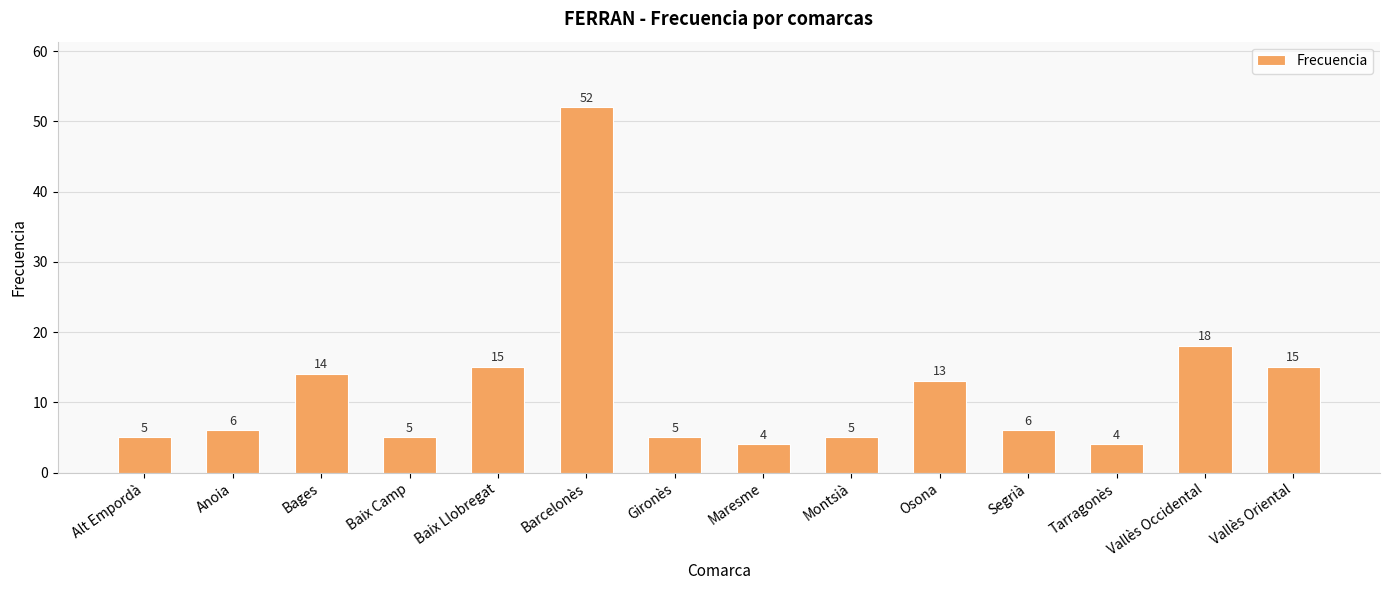

What is the value of the 2nd bar from the left?

6